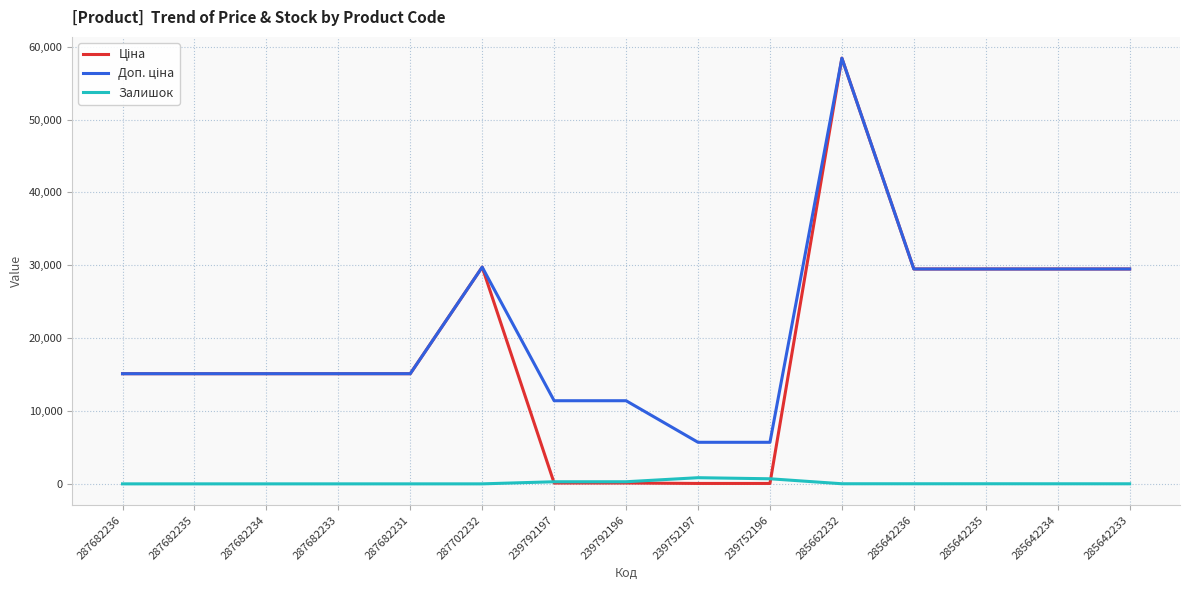

What is the greatest value displayed?

58426.5